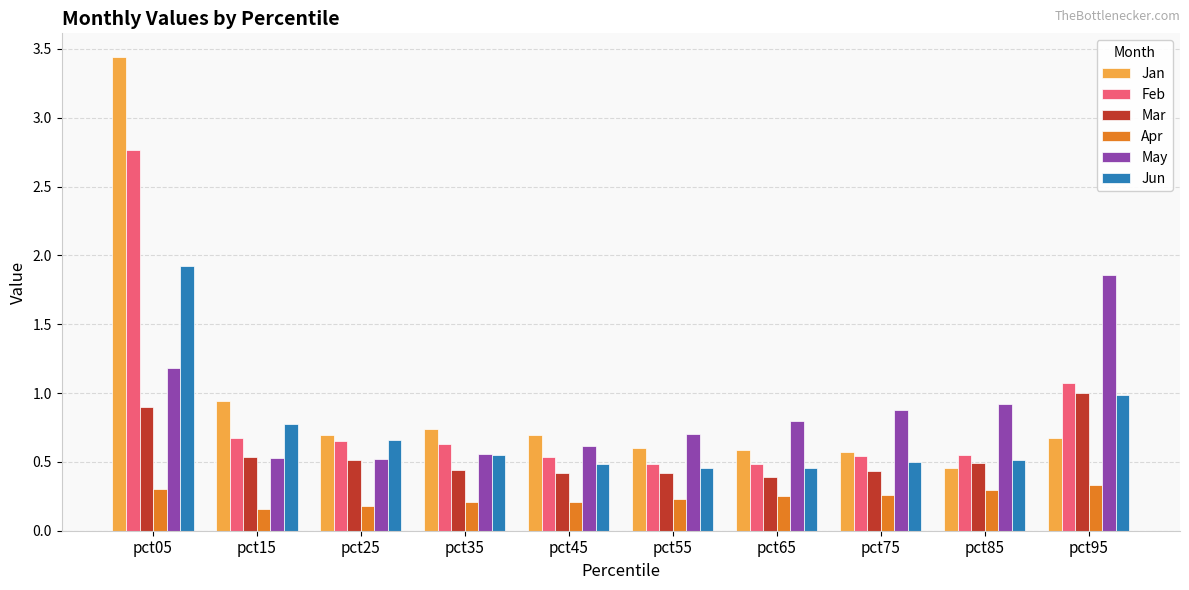

At which label does Jun reach its peak?

pct05